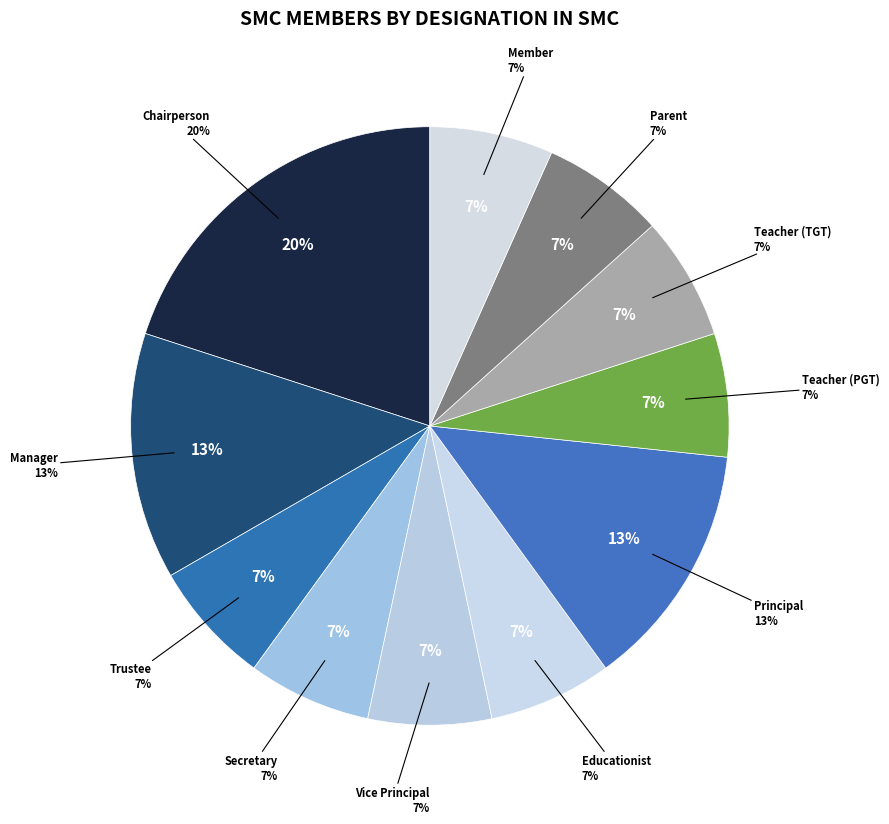

To the nearest percent, what is the average slice percentage?

9%